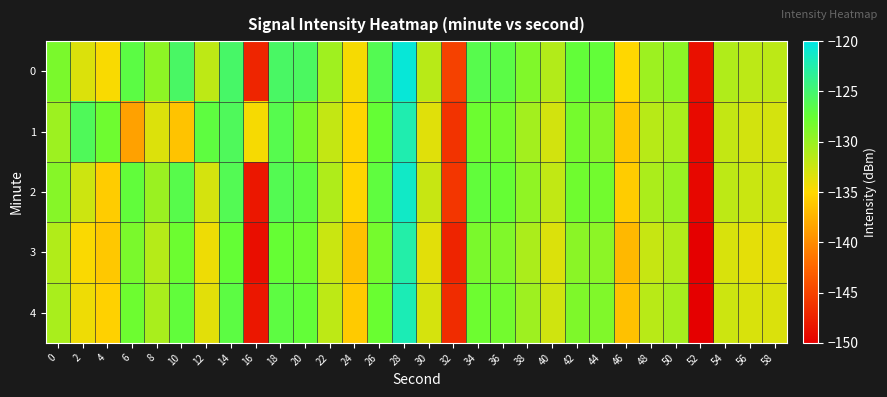

At which category is the sum across all series the highest?

28